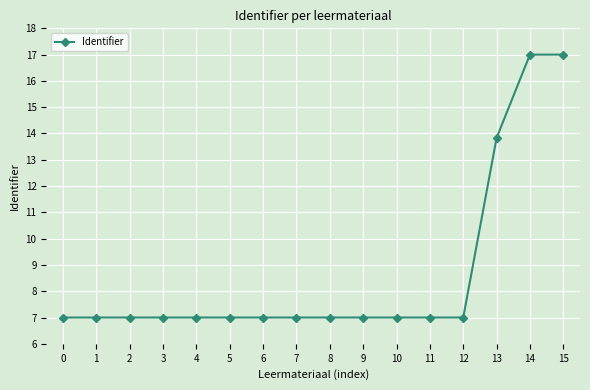

What is the sum of all values?

138.8